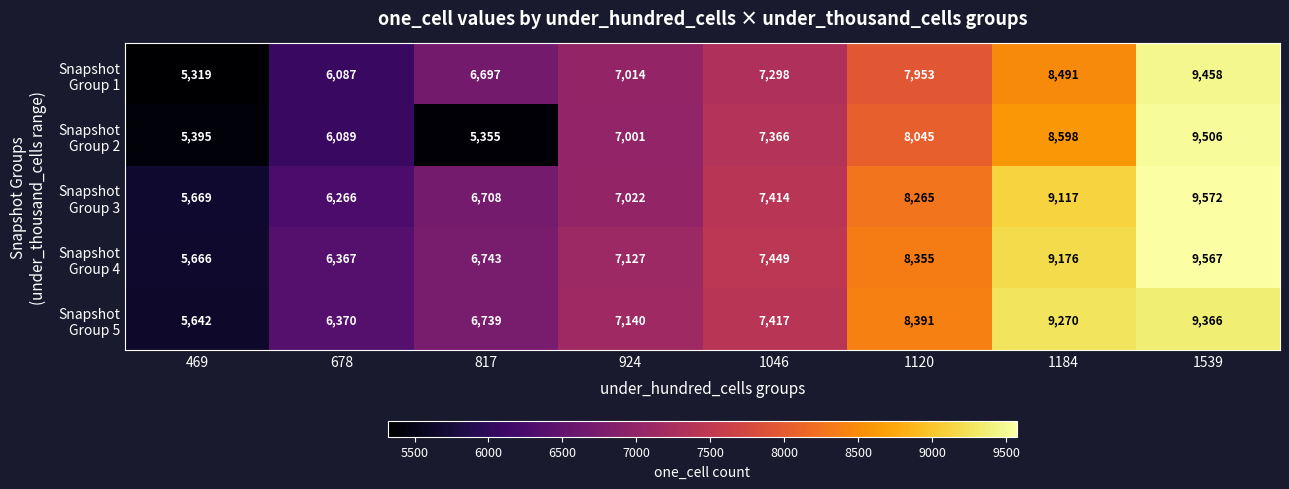

What is the spread (max minus min) of values at 1120?

438